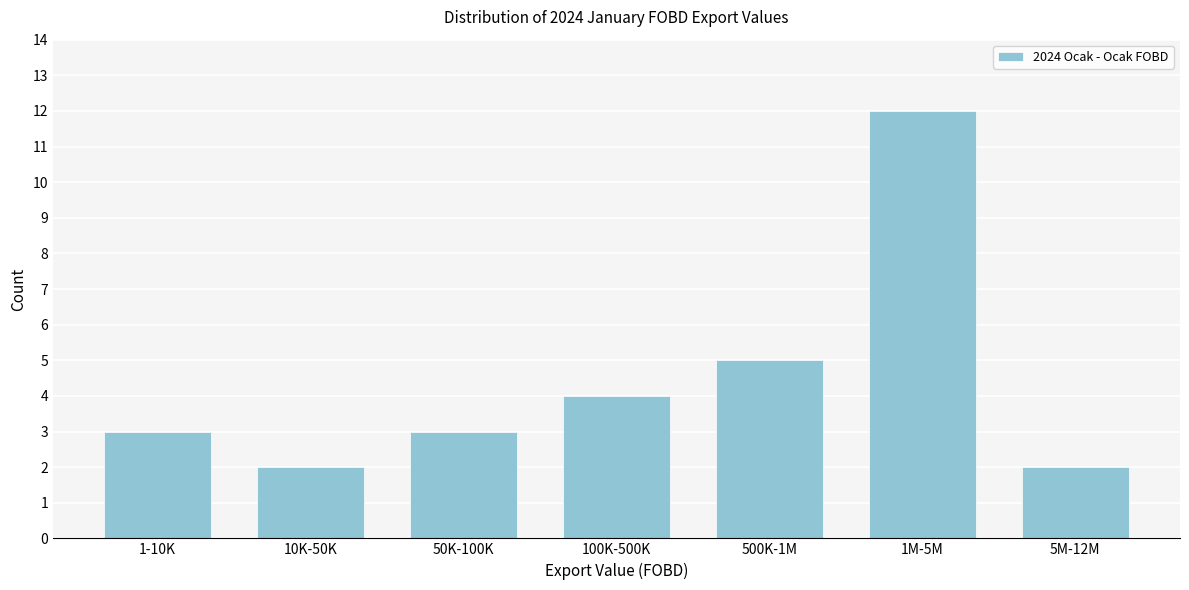

Reading right to left, transcribe all the data shown in this chart.

2	12	5	4	3	2	3